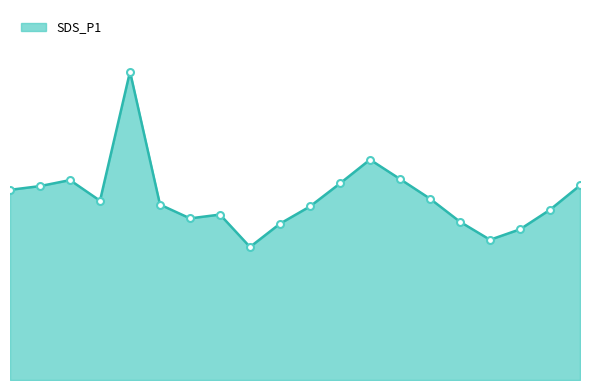

Does the chart display data point markers on the line(s)?

No